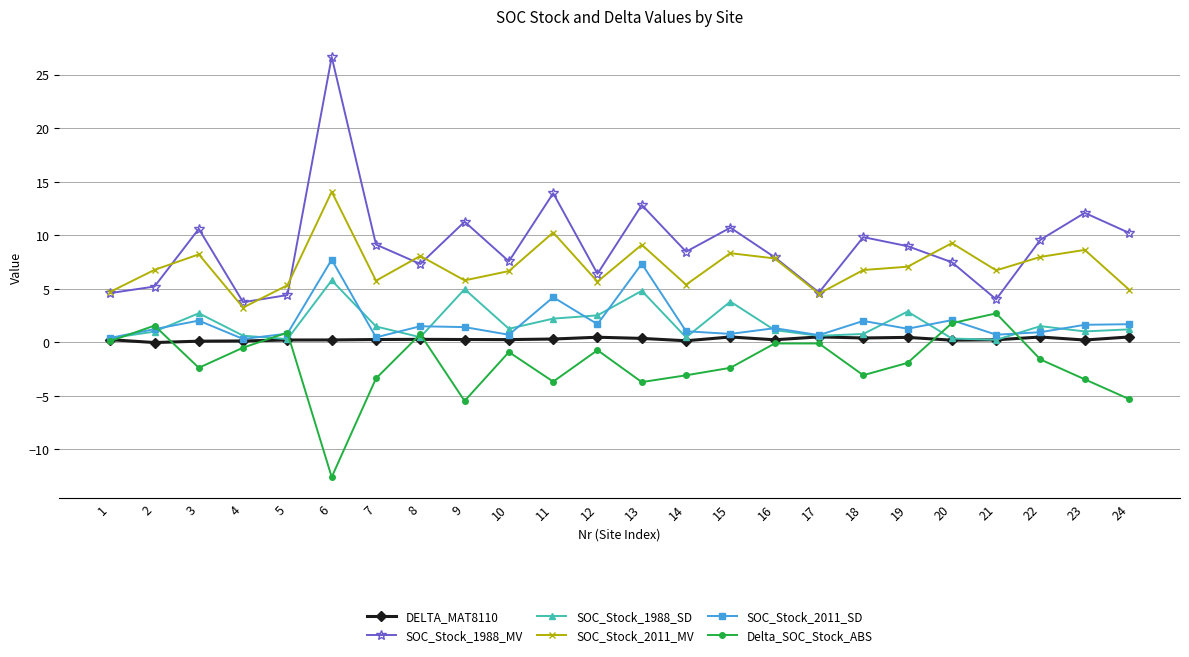

What value does the SOC_Stock_2011_MV series have at 19?

7.1